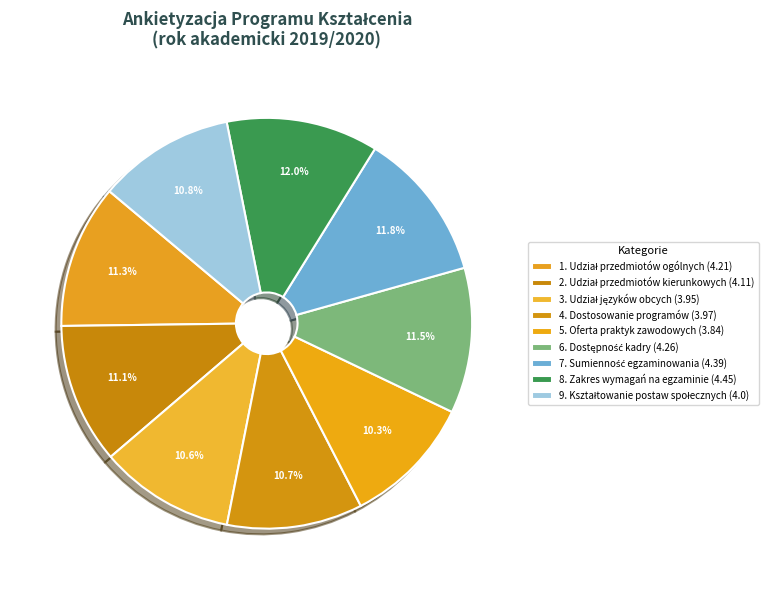

What is the total percentage of 7. Sumienność egzaminowania and 4. Dostosowanie programów?

22.5%